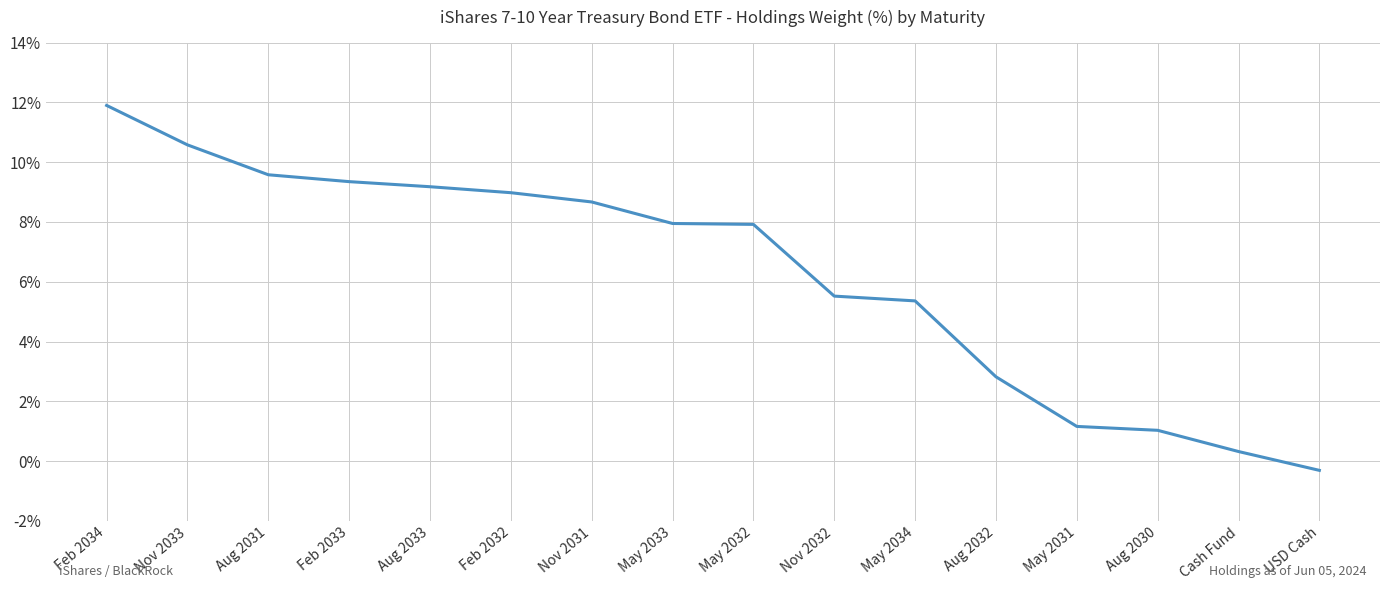

True or false: the data shows 5.5 at Nov 2032.

True